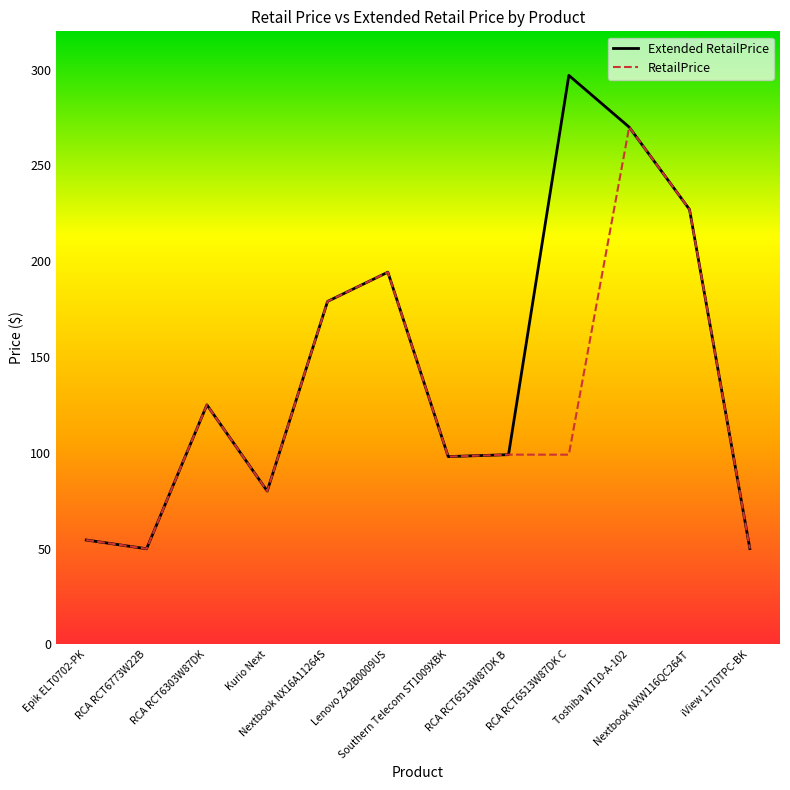

Rank the series by their maximum value, from highest to lowest.

Extended RetailPrice, RetailPrice